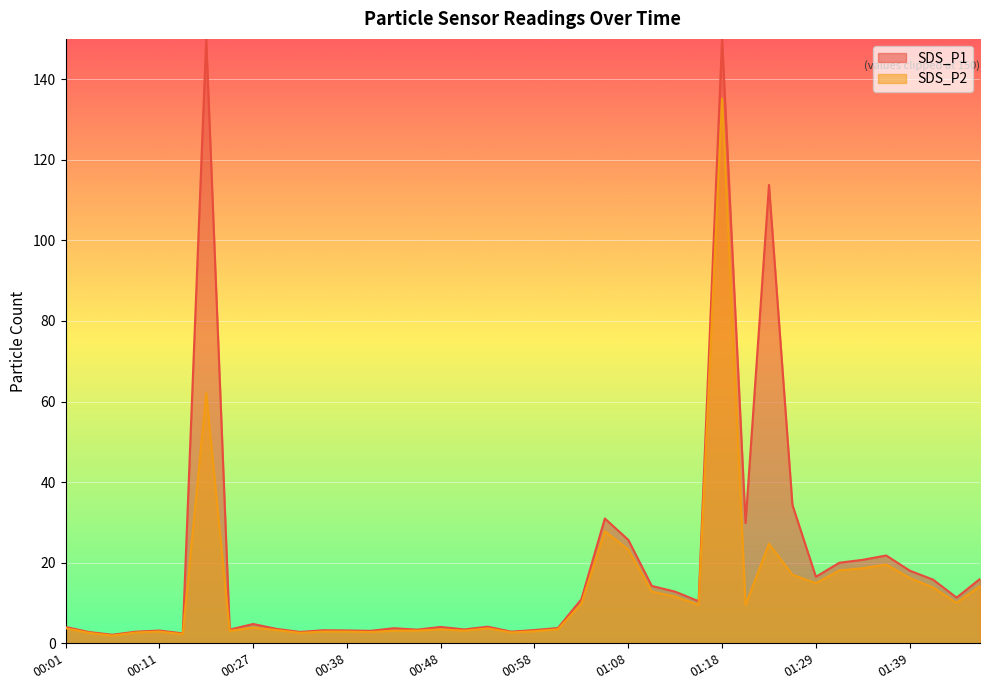

At which category does the data reach its first local peak?

00:11